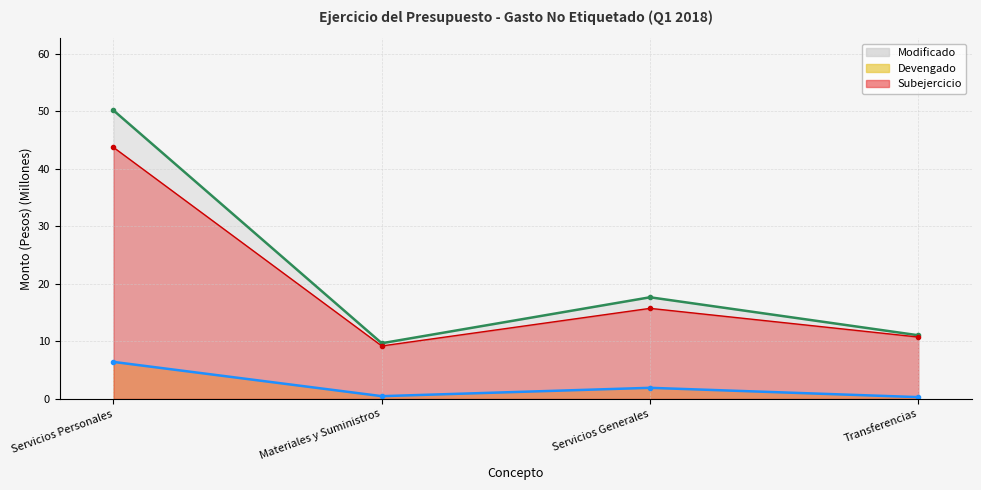

Does the chart display data point markers on the line(s)?

Yes